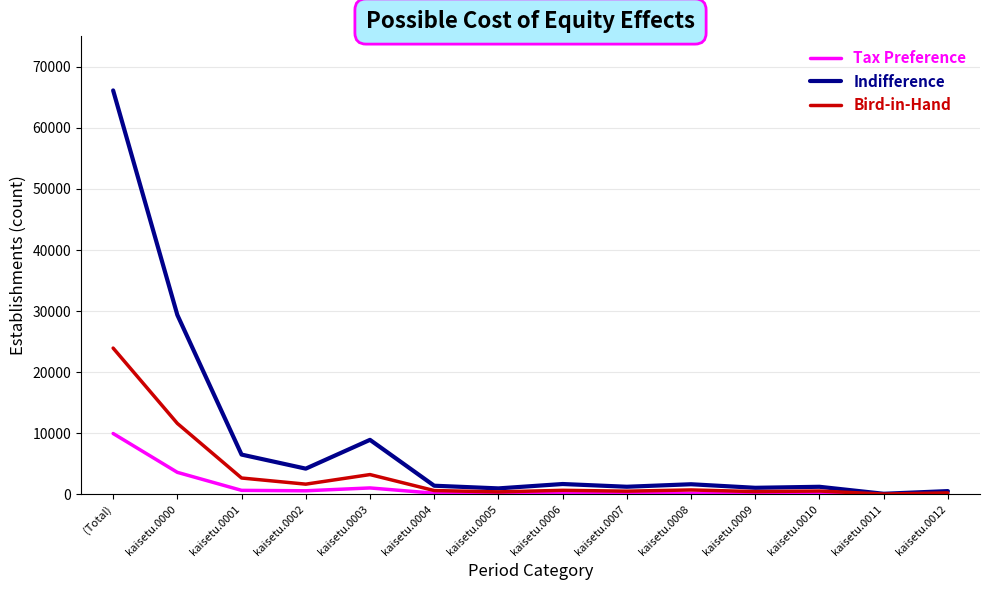

At which category is the sum across all series the highest?

(Total)